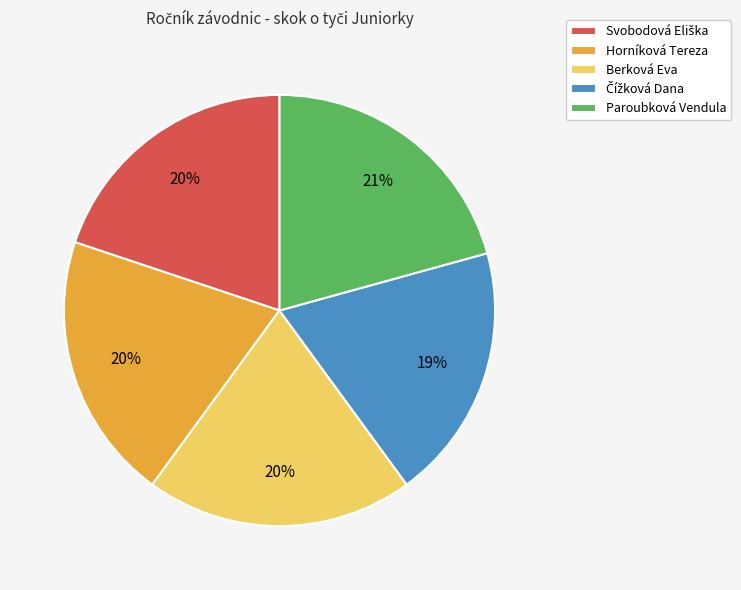

Between Paroubková Vendula and Berková Eva, which is larger?

Paroubková Vendula